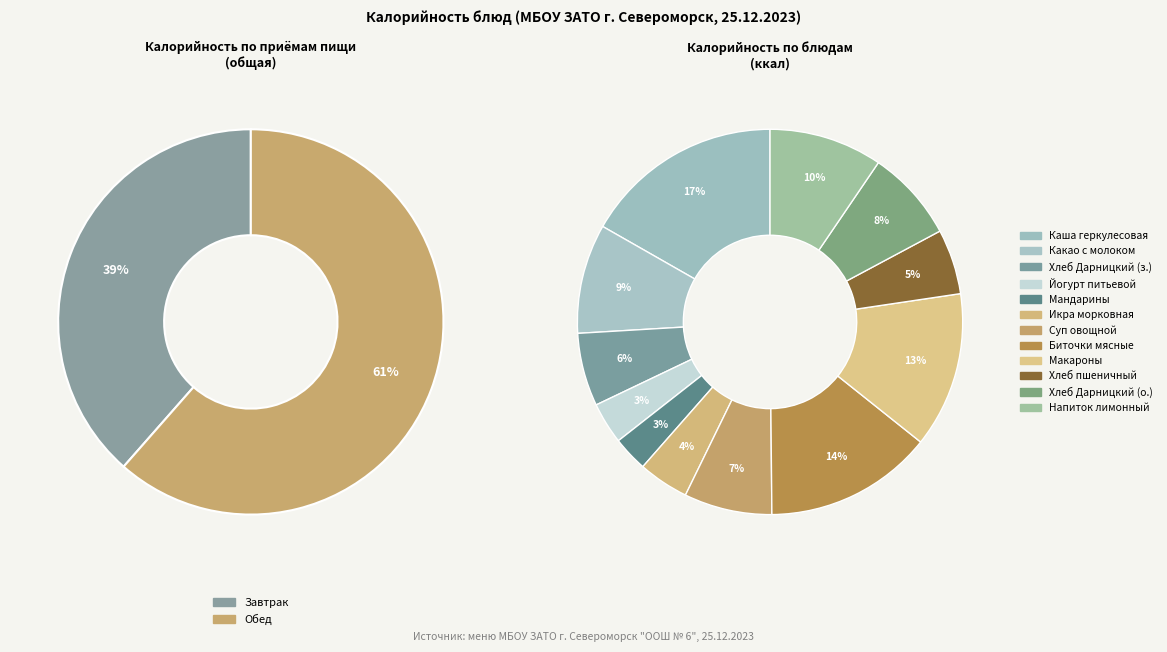

Does Мандарины свежие account for over 50% of the chart?

No